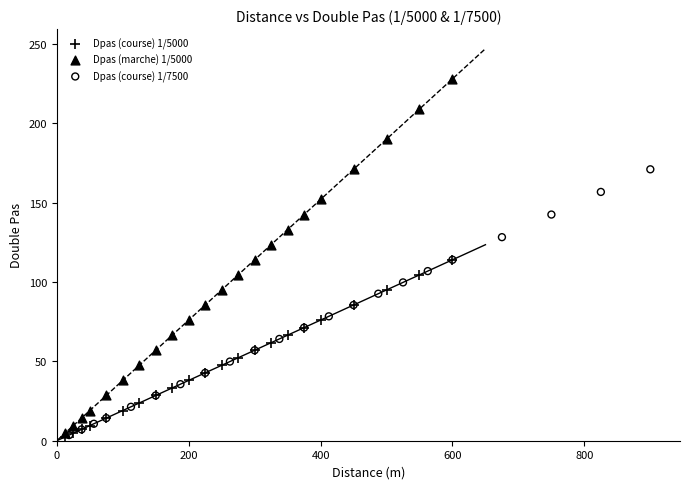

Which series has the largest Y range (max minus min)?

Dpas (marche) 1/5000